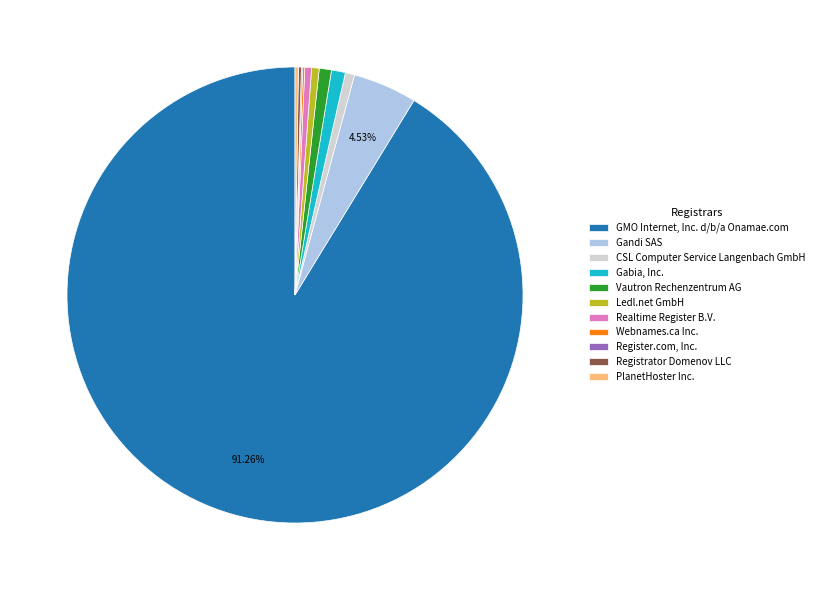

Which slice is the largest?

GMO Internet, Inc. d/b/a Onamae.com